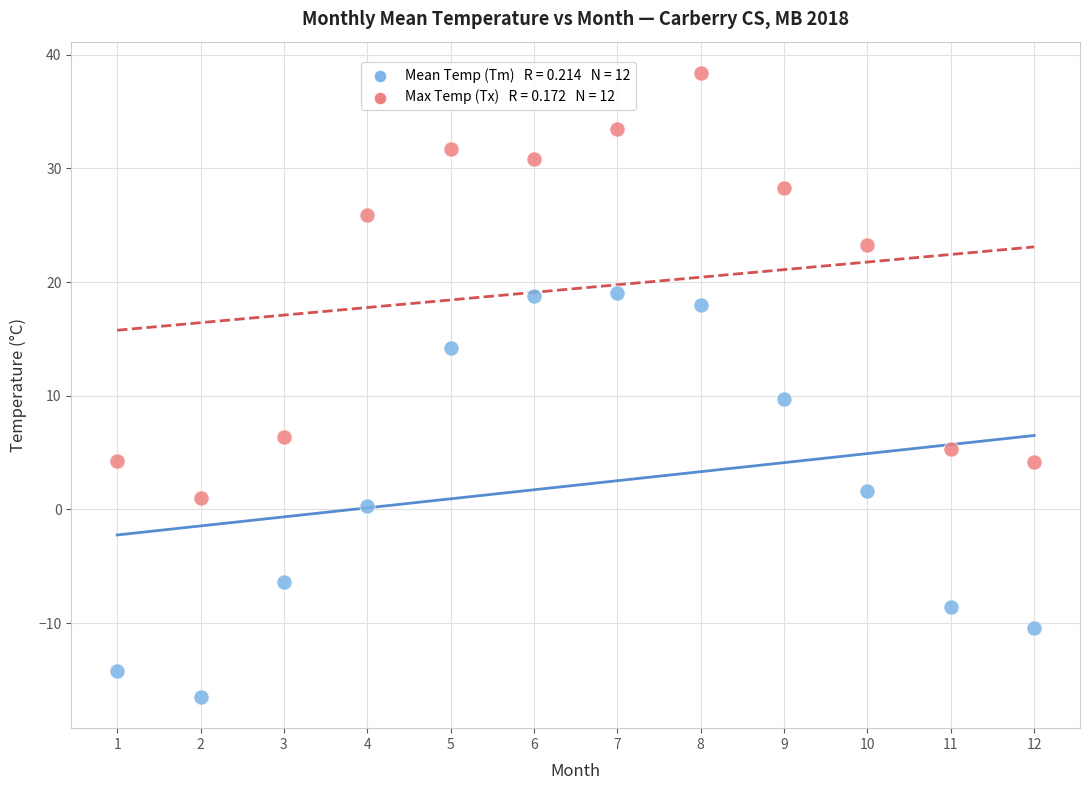

Across all data points, what is the range of Y values (max minus min)?

54.9